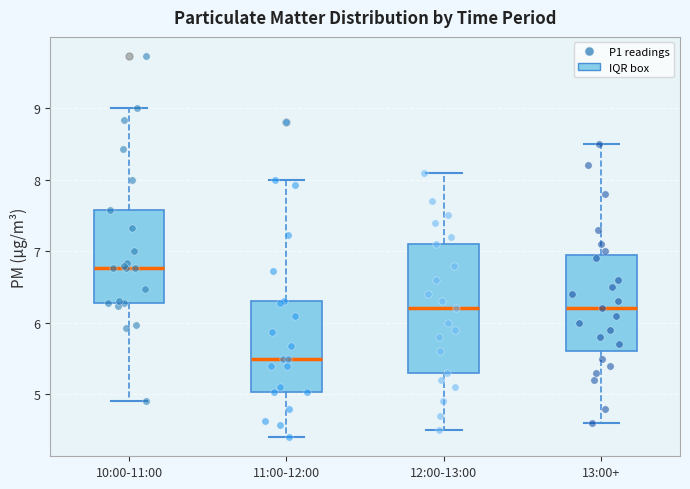

Where is the upper edge of the box for 11:00-12:00 on the y-axis? The values are not printed on the chart, so give them approximately, as read against the axis.

6.3